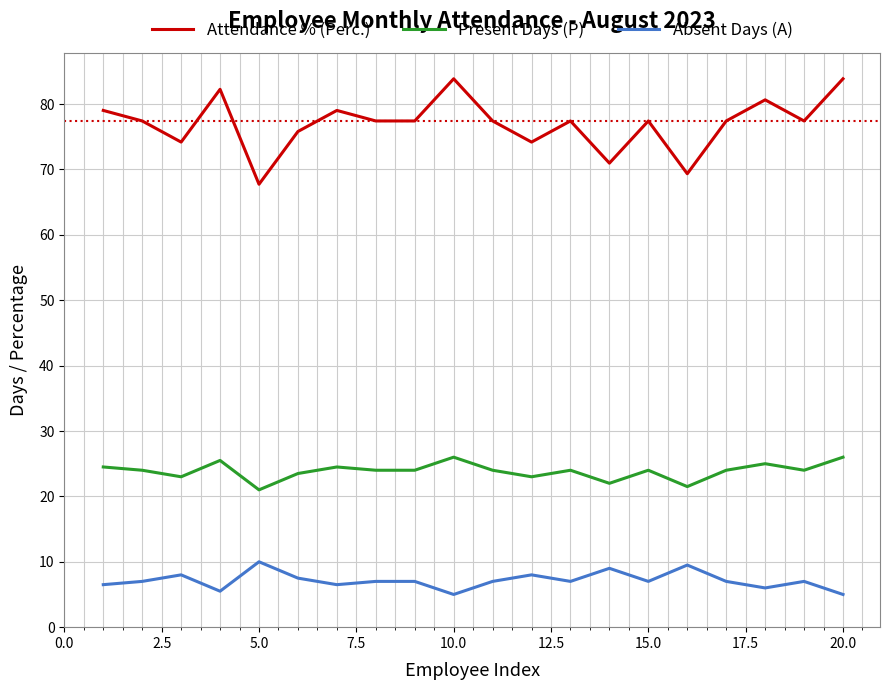

True or false: Absent Days (A) and Attendance % (Perc.) cross at least once.

False